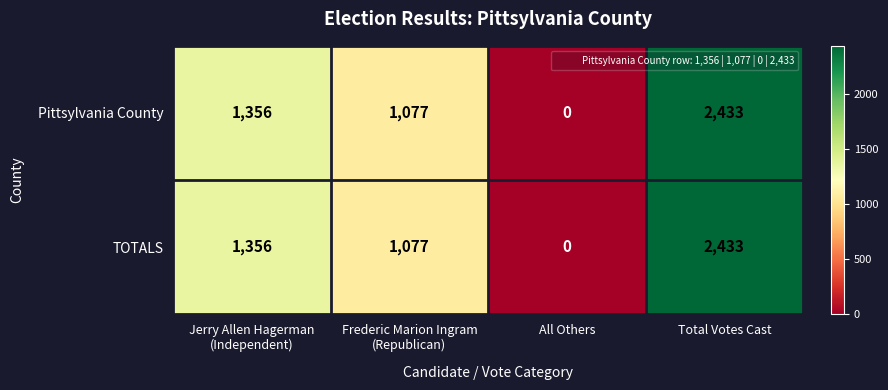

At which category is the sum across all series the highest?

Total Votes Cast